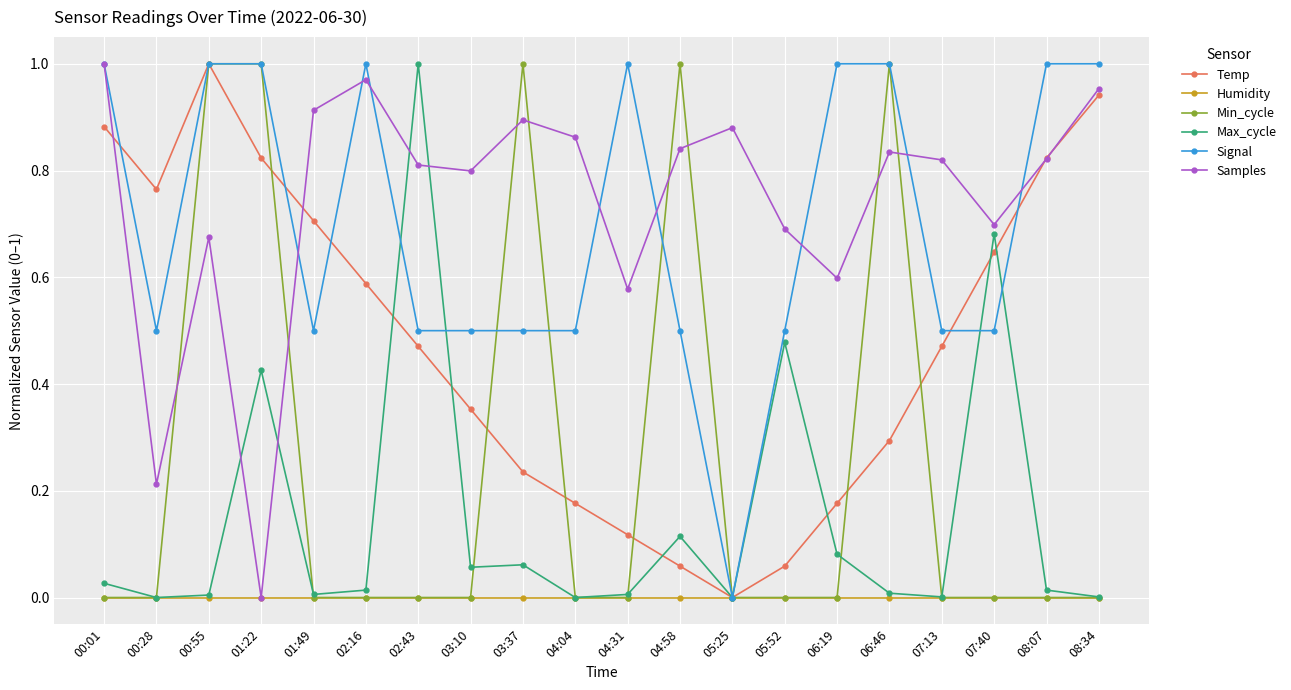

In Max_cycle, how many points are higher than both neighbors (excluding endpoints)?

6